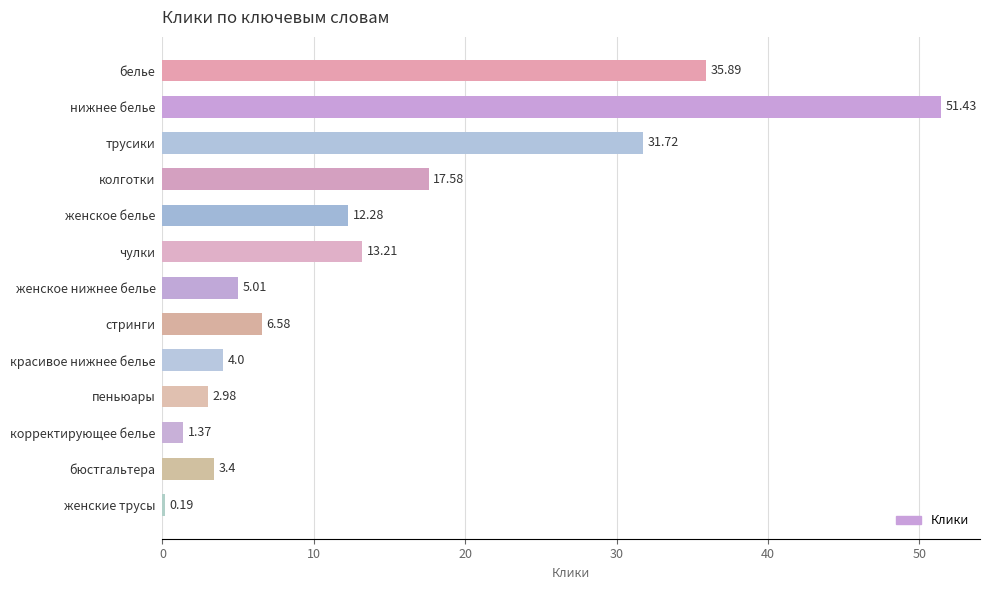

Which label corresponds to the largest value in the chart?

нижнее белье